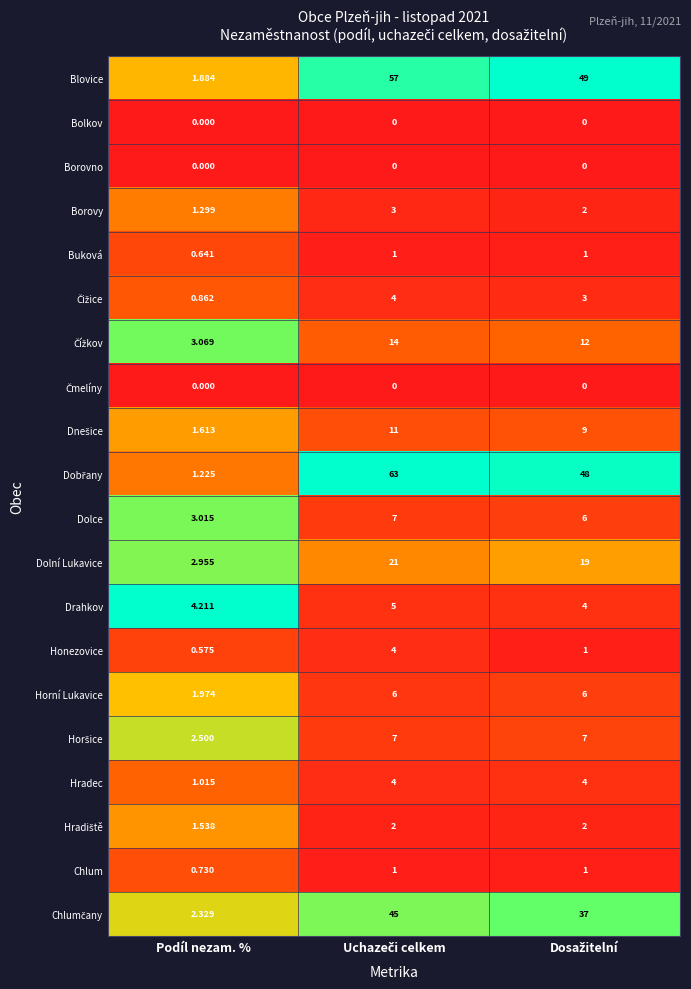

Which category has the lowest value in the Blovice series?

Podíl nezam. %